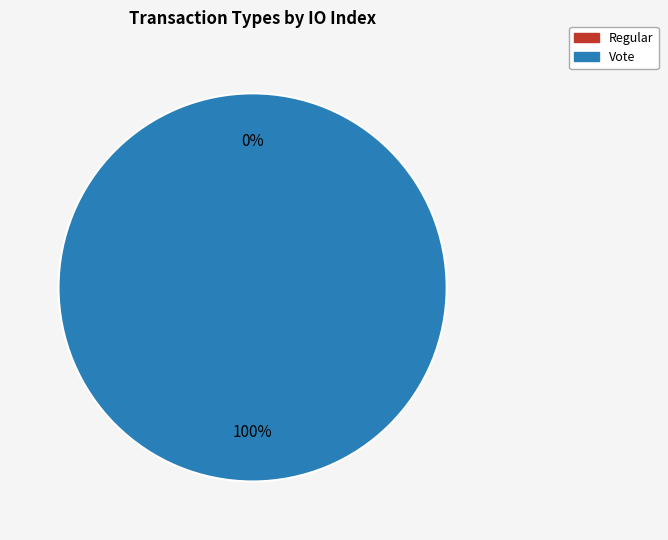

How many slices are in this pie chart?

2